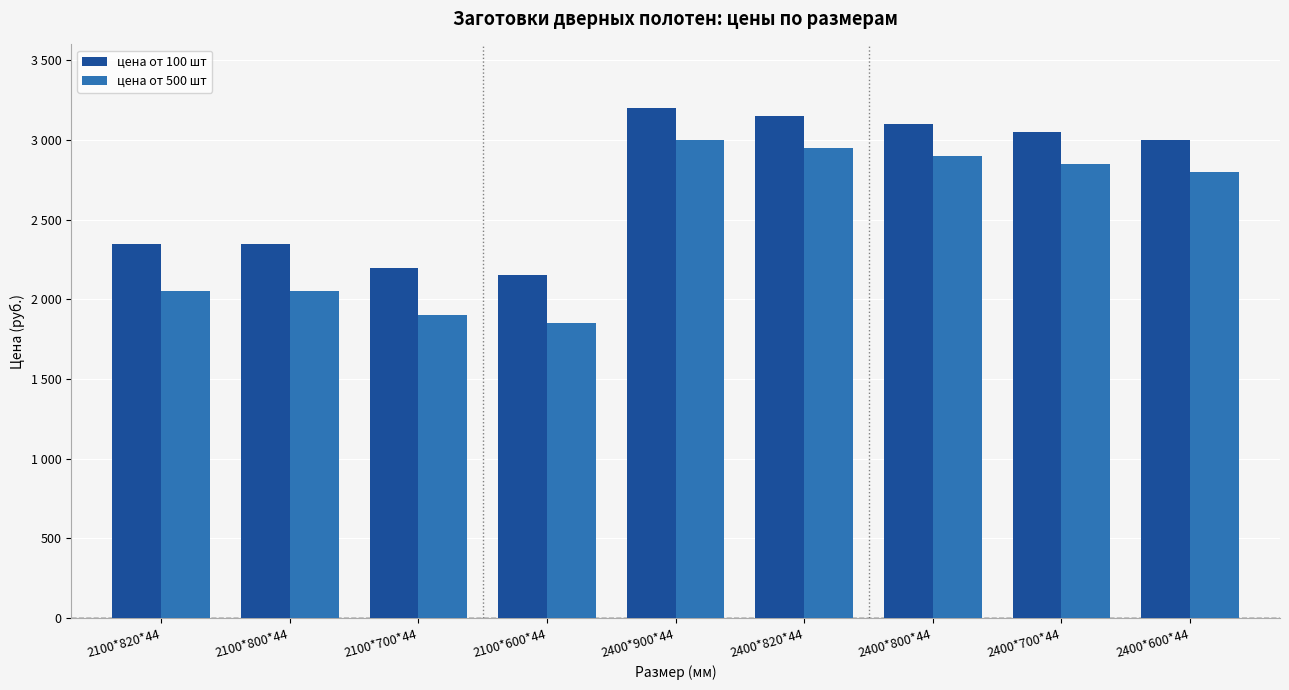

What is the difference between the цена от 100 шт values at 2100*800*44 and 2400*900*44?

850